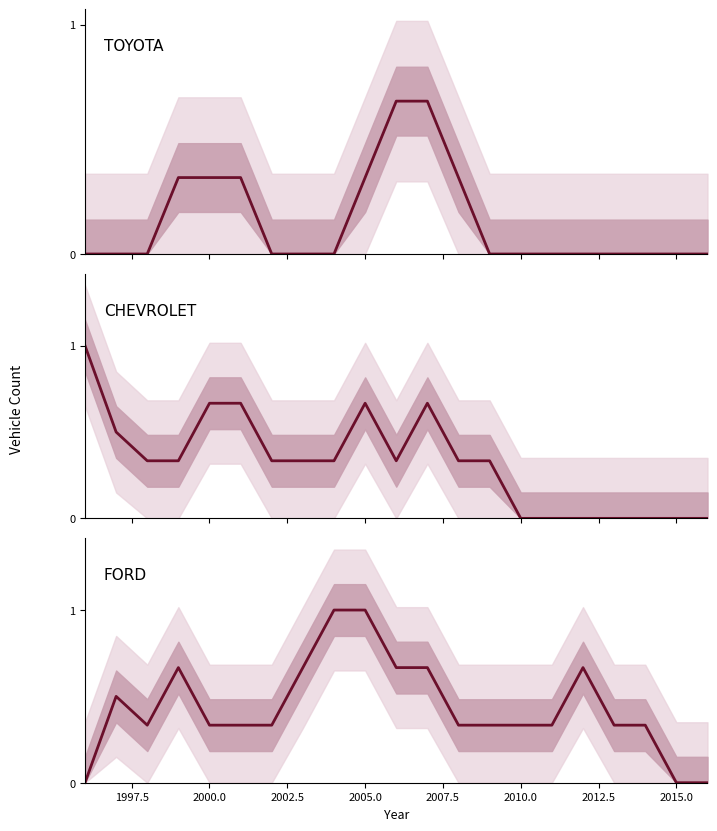

How many FORD values are between 0 and 1?

21